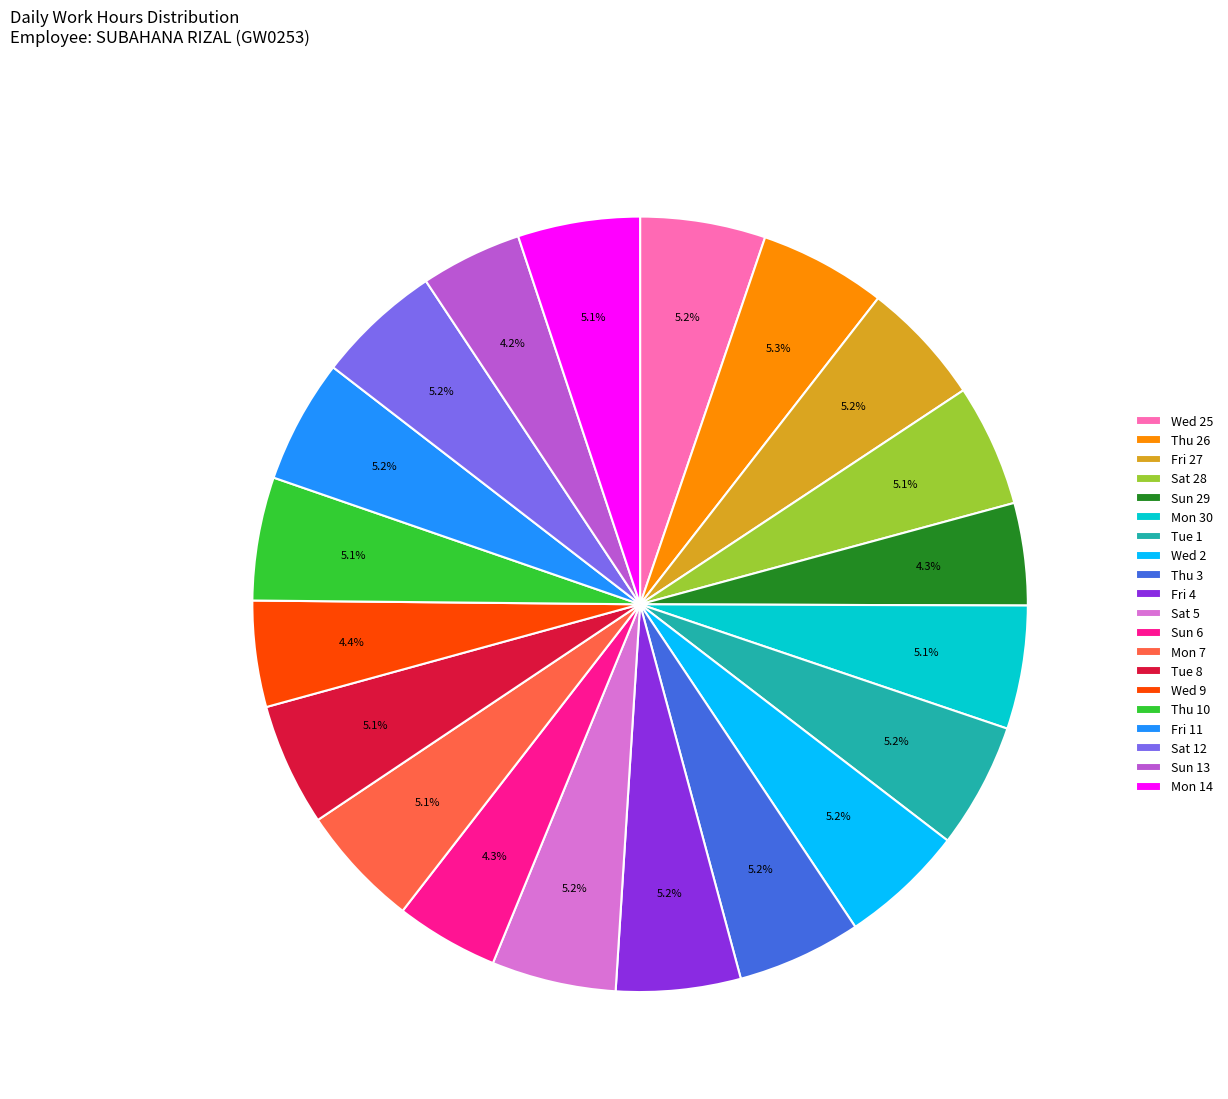

Combined, what portion of the pie is Wed 25 and Sat 5?

10.4%